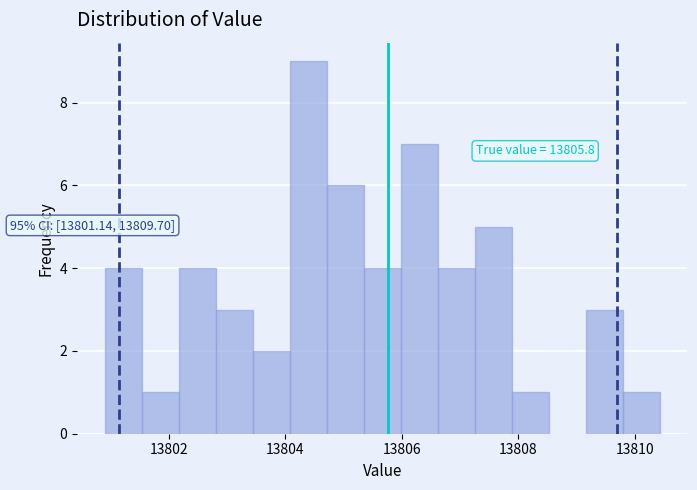

Around what value on the x-axis is the tallest bar? Give the approximate position of its centre, as read against the axis.

13804.4